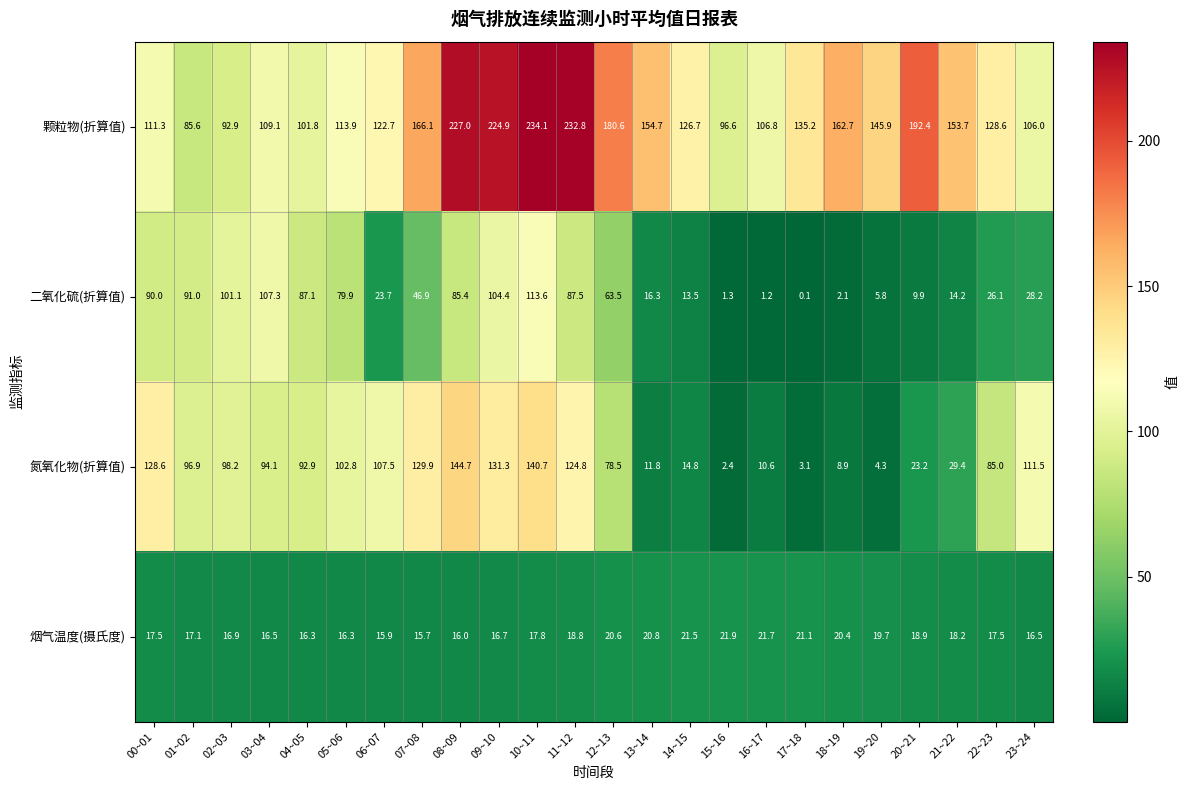

What is the difference between the maximum and minimum values in the 氮氧化物(折算值) series?

142.3